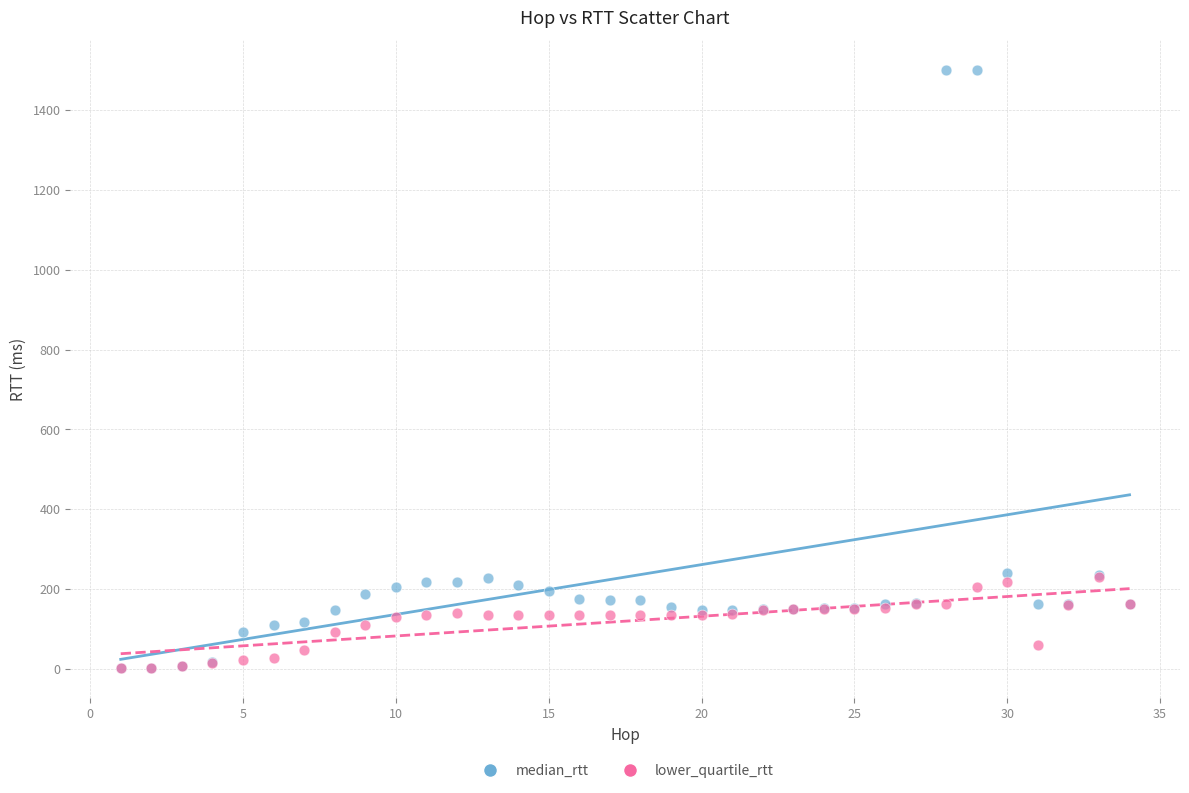

Which series has the largest Y range (max minus min)?

median_rtt